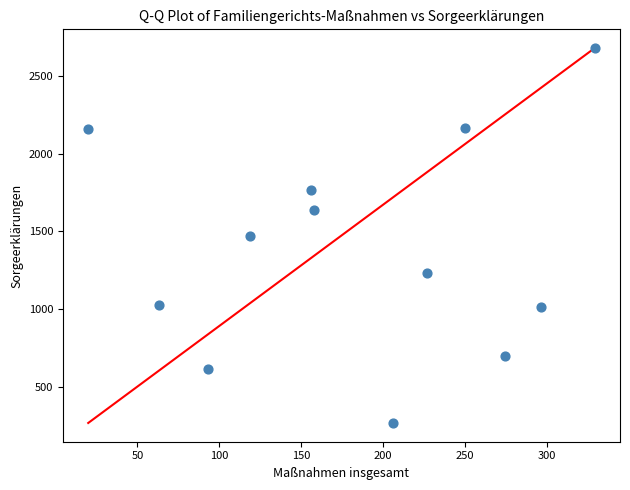

What is the range of Y values (max minus min)?

2413